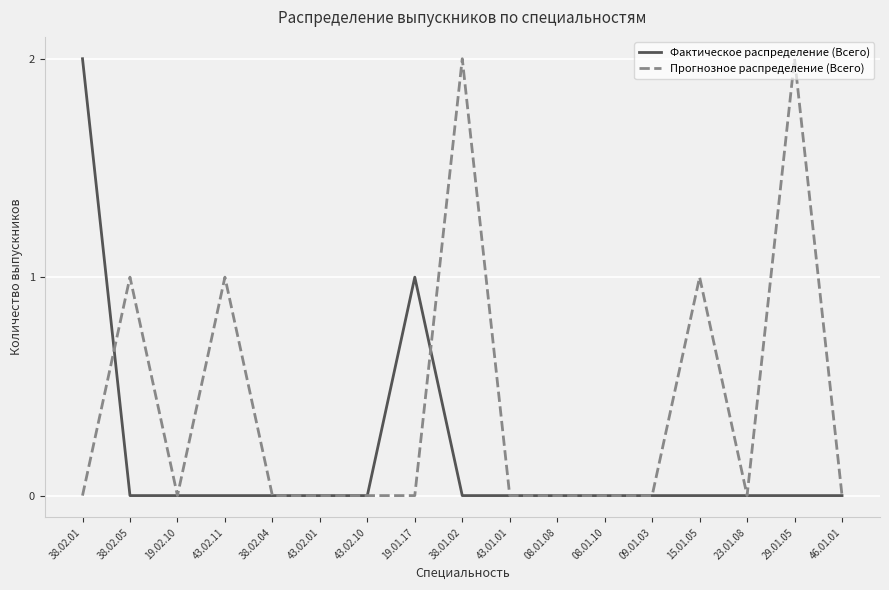

Which series has the largest total across all categories?

Прогнозное распределение (Всего)